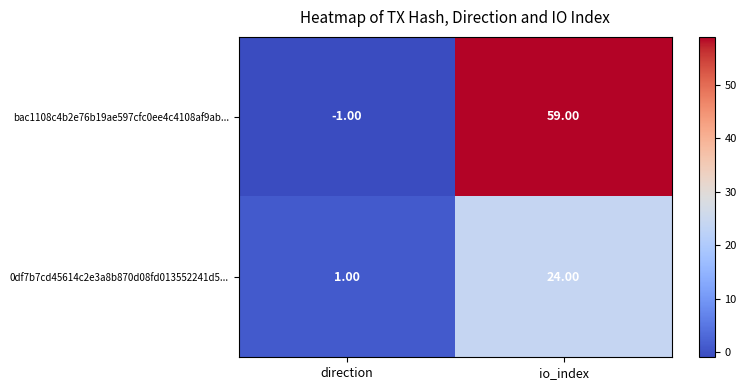

Rank the categories by 0df7b7cd45614c2e3a8b870d08fd013552241d5... value from highest to lowest.

io_index, direction